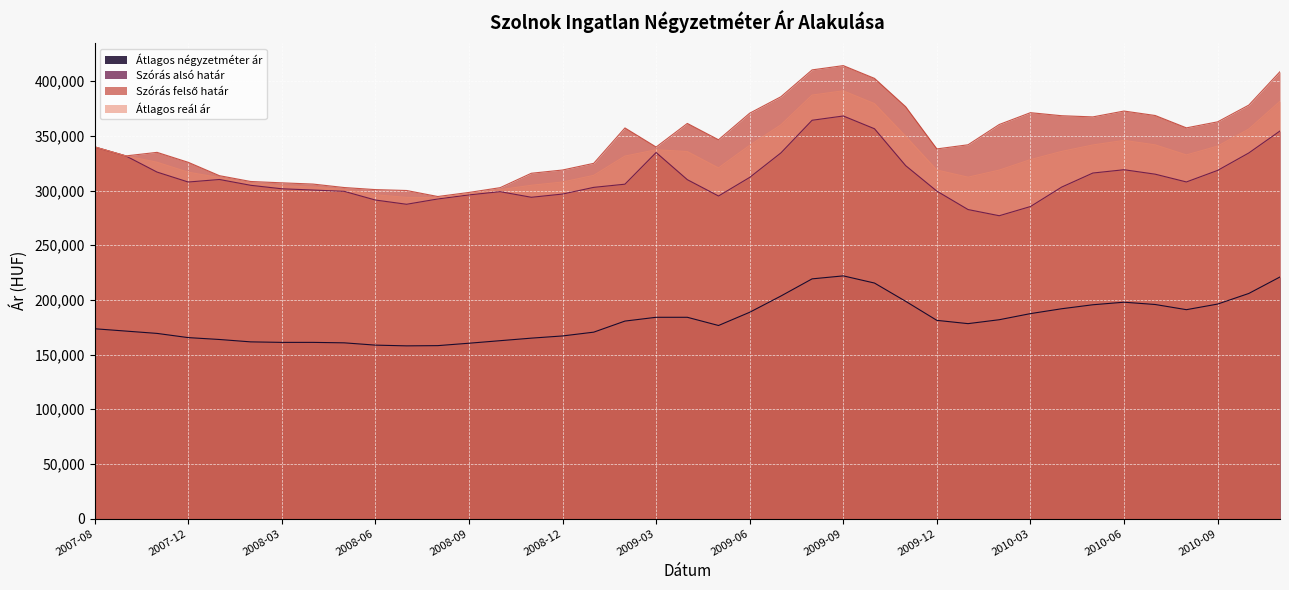

In Átlagos reál ár, how many points are higher than both neighbors (excluding endpoints)?

3